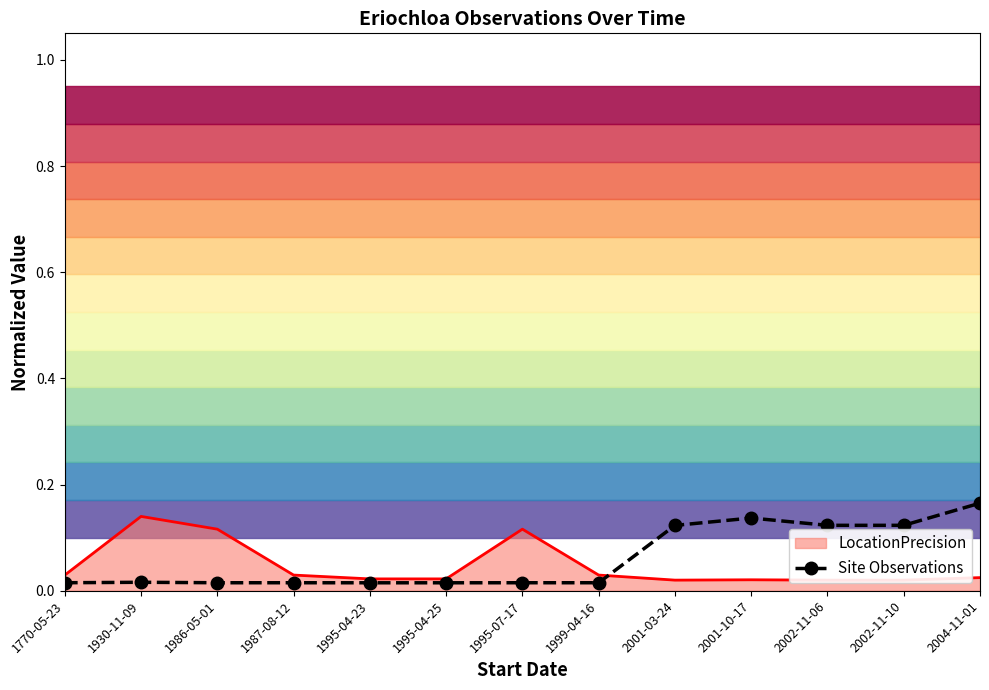

The chart shows a value of 0.1 at 2002-11-10. True or false?

True